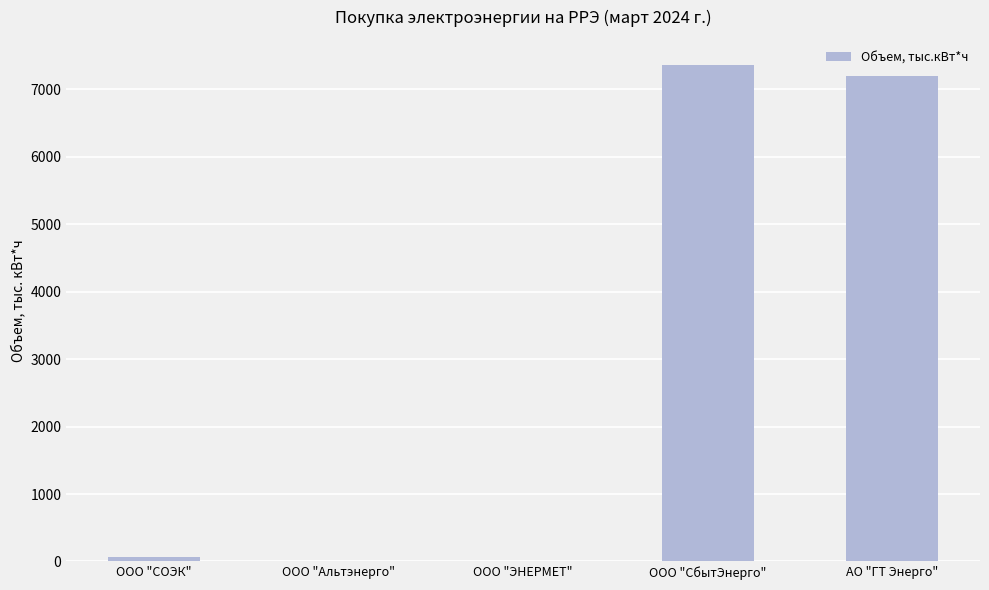

Where is the data nearest to the value 3683?

АО "ГТ Энерго"